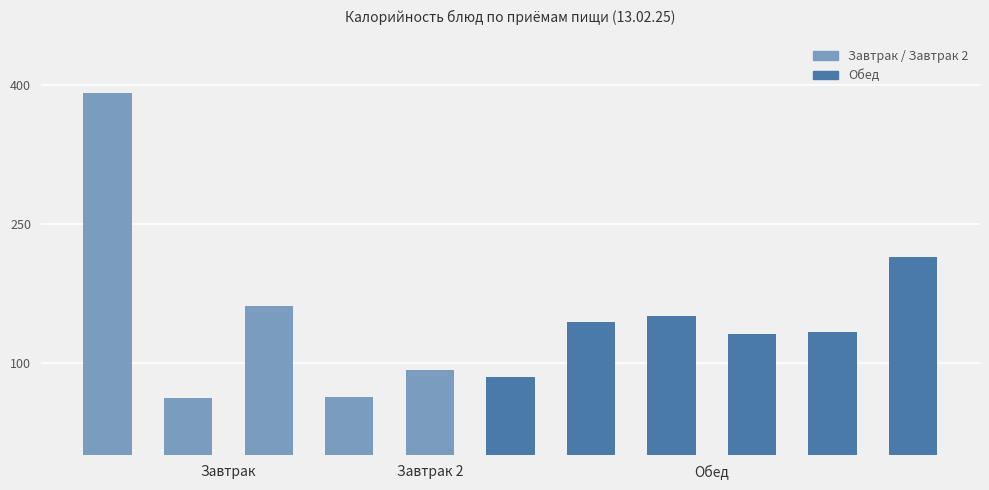

What is the value of the 10th bar from the left?

133.0